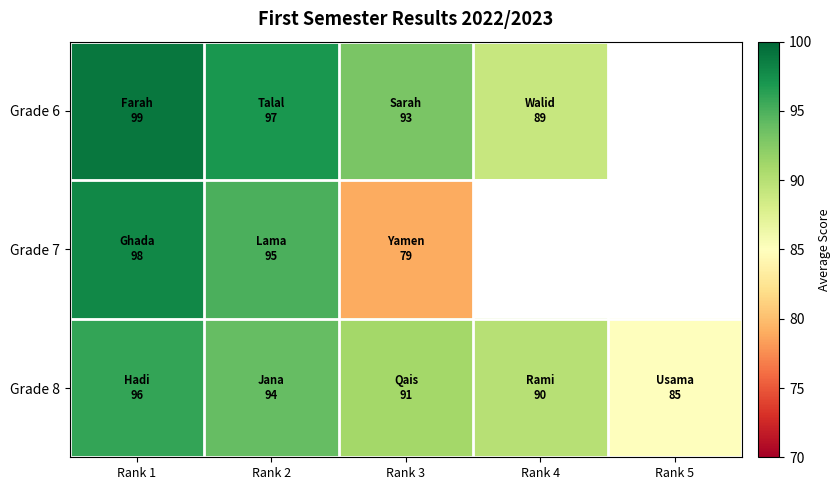

The value of Grade 7 at Rank 1 is 98.0. True or false?

True